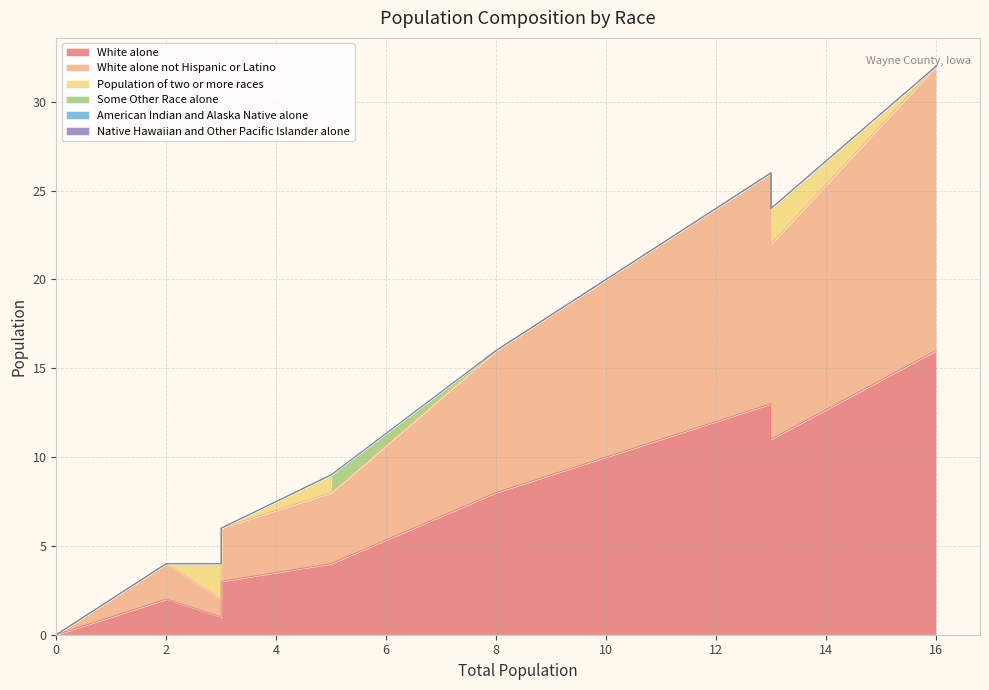

Which series has the largest total across all categories?

White alone